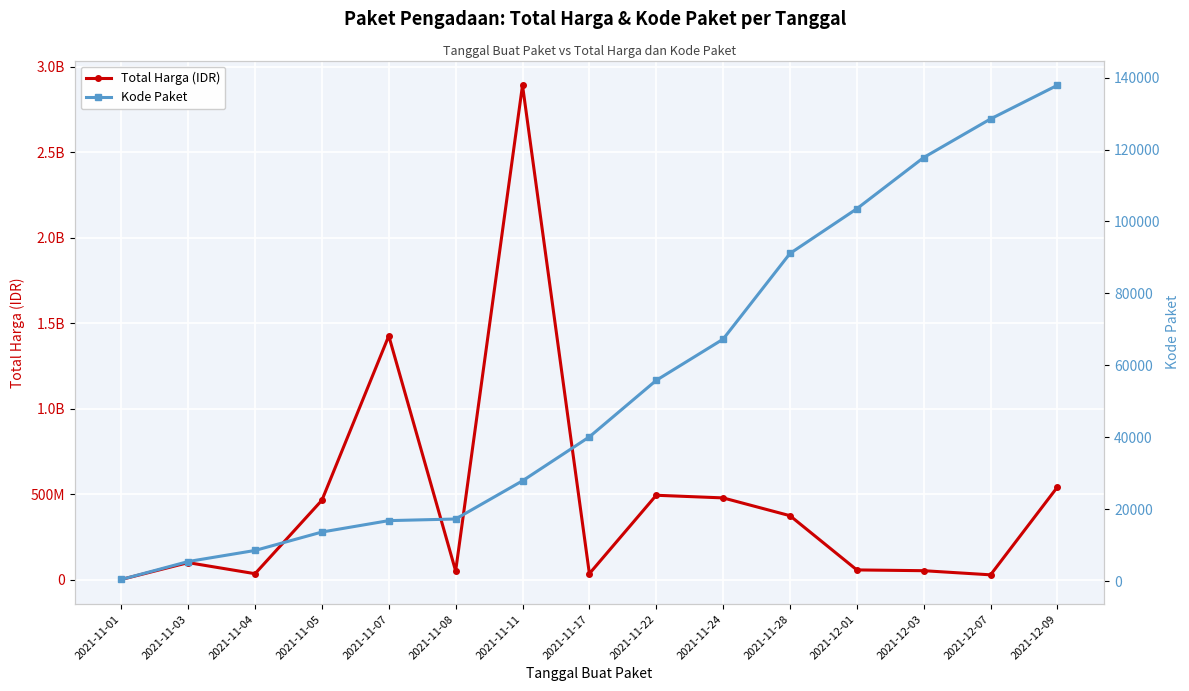

What is the average value of the Total Harga (IDR) series?

467957401